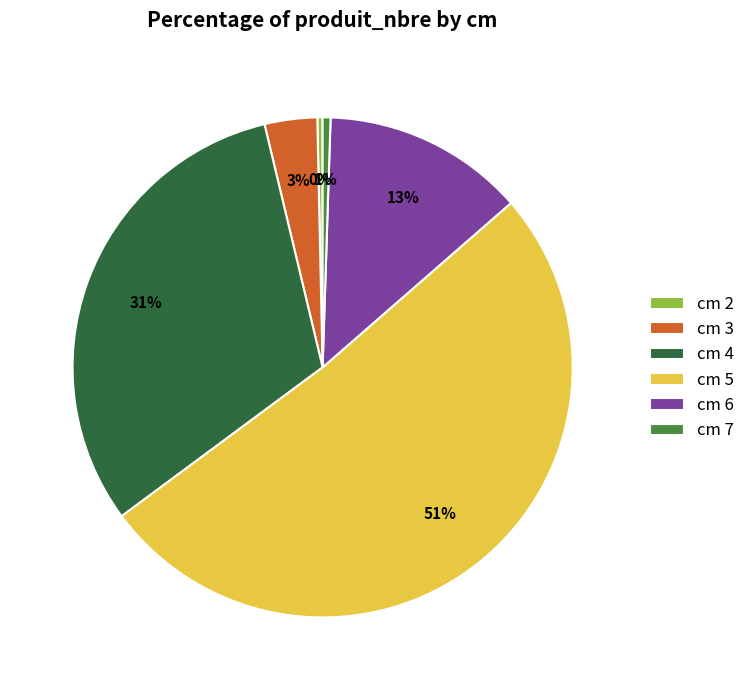

Is the sum of cm 7 and cm 5 greater than half?

Yes